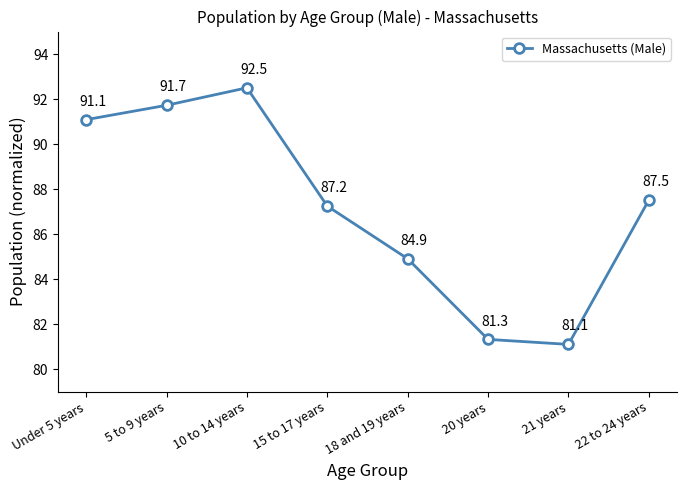

What is the change in value from 10 to 14 years to 18 and 19 years?

-7.6